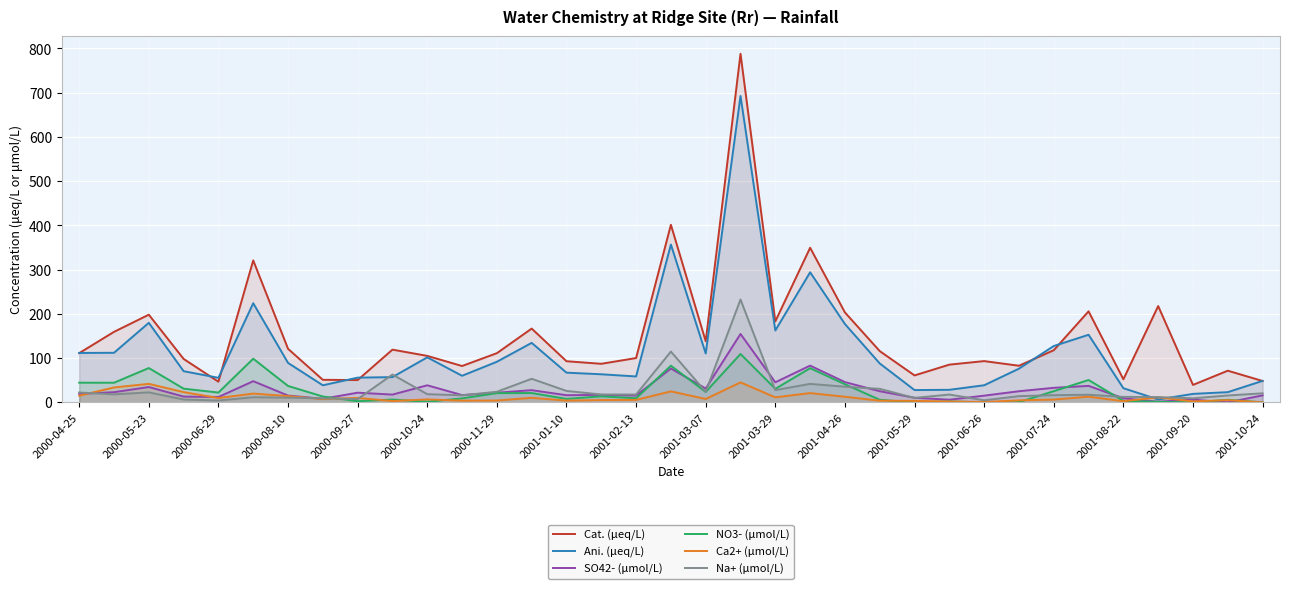

How many intersections are there between Ani. (μeq/L) and Ca2+ (μmol/L)?

2